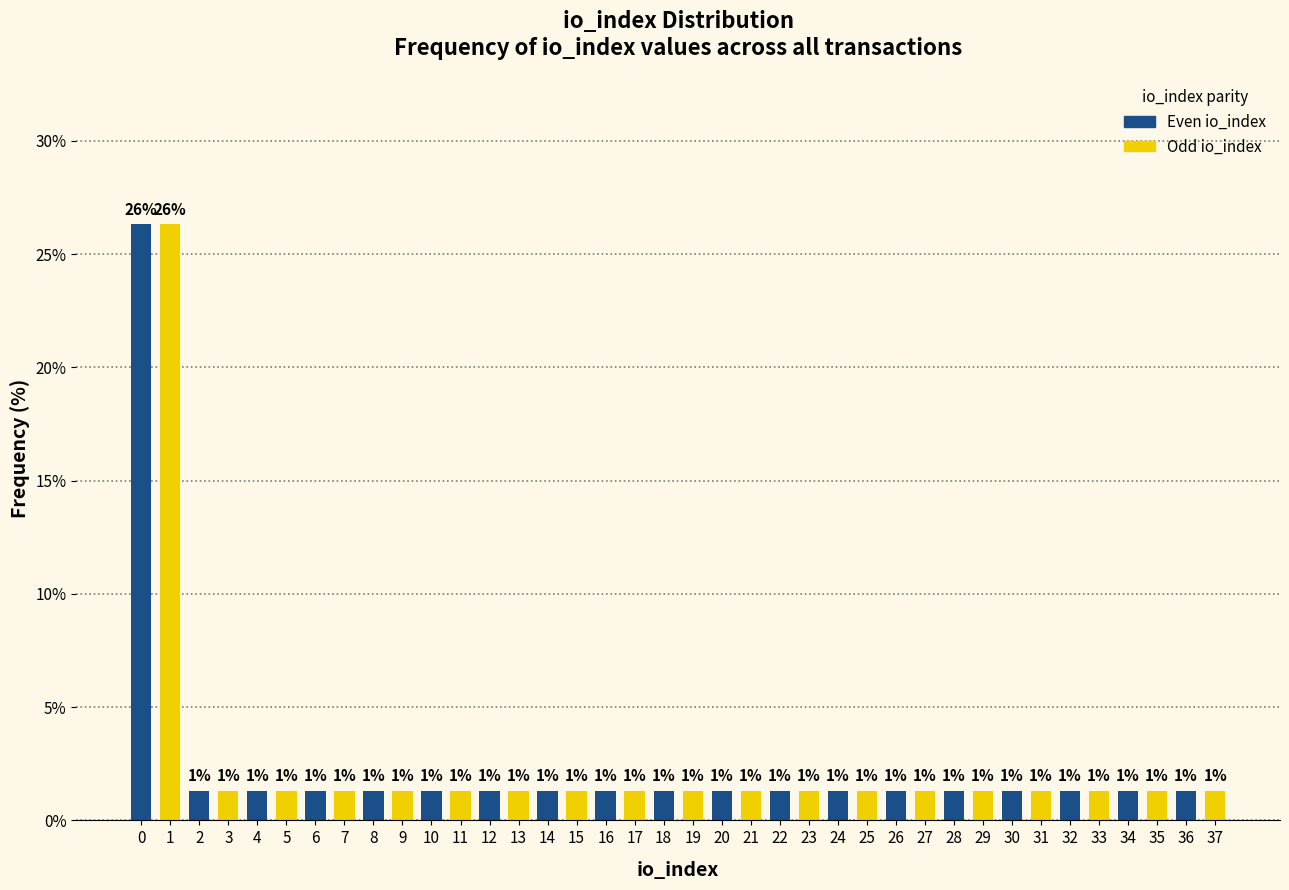

Does the chart contain any negative values?

No